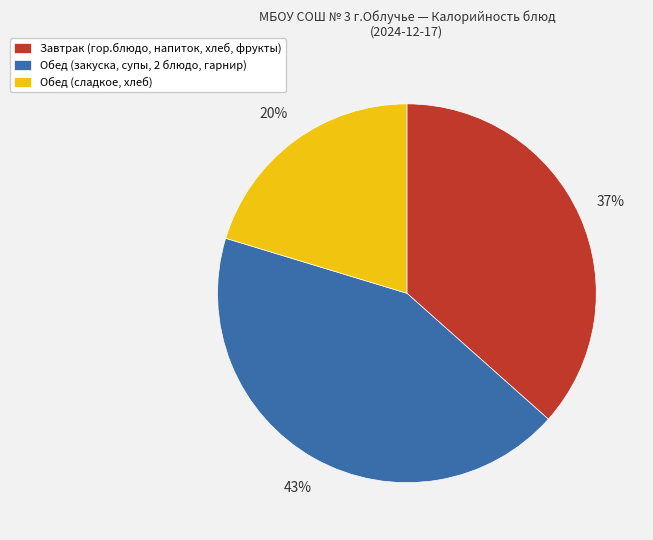

Count the number of slices in the pie.

3